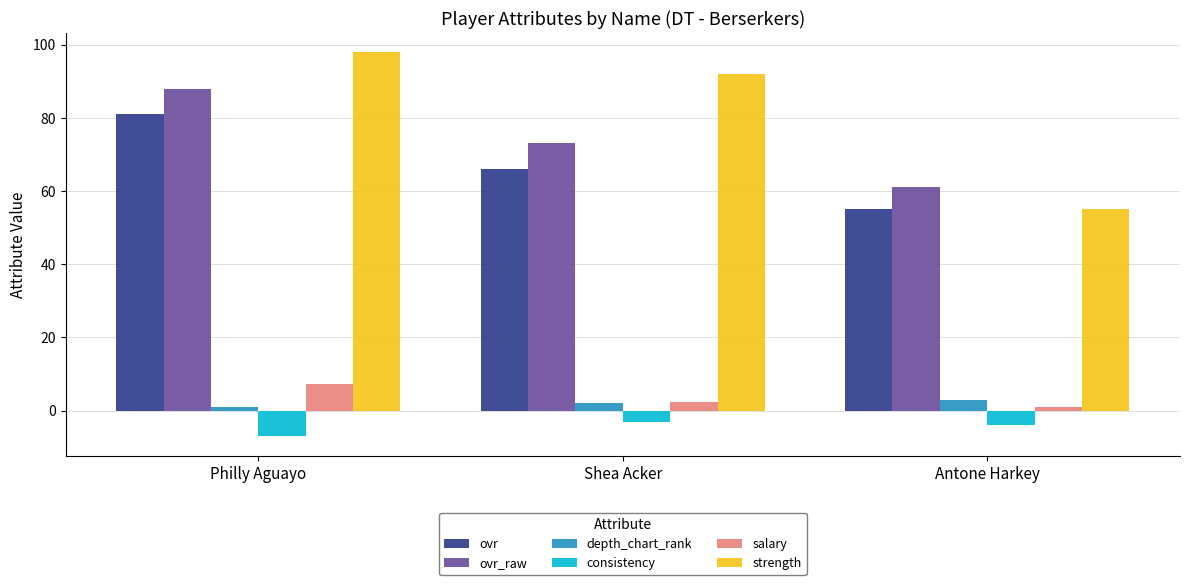

Reading right to left, list all the values displayed in this chart.

ovr: 55.0	66.0	81.0
ovr_raw: 61.0	73.0	88.0
depth_chart_rank: 3.0	2.0	1.0
consistency: -4.0	-3.0	-7.0
salary: 1.1	2.4	7.2
strength: 55.0	92.0	98.0